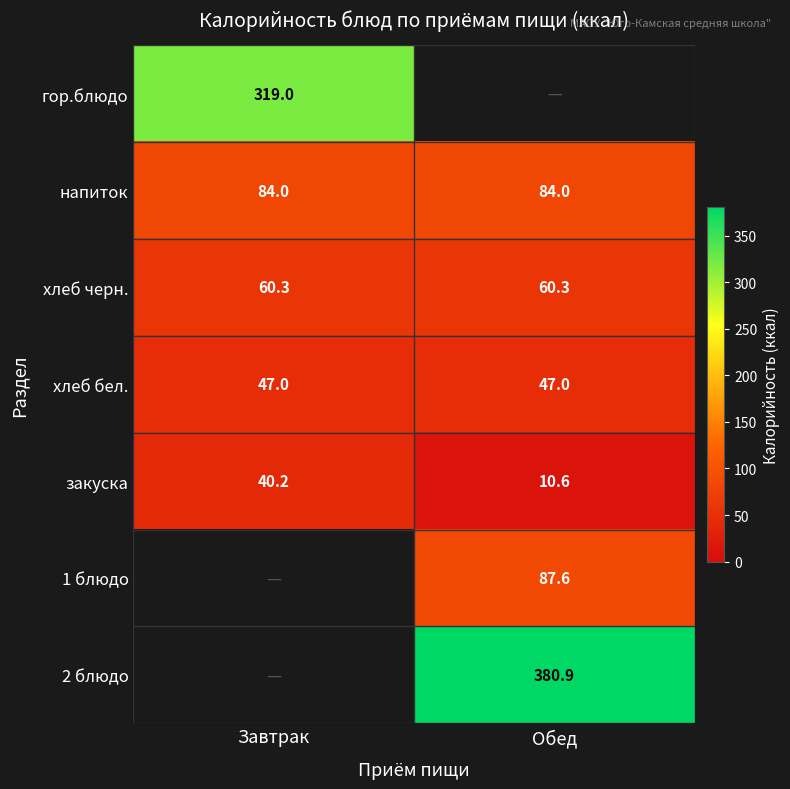

What value does the напиток series have at Обед?

84.0